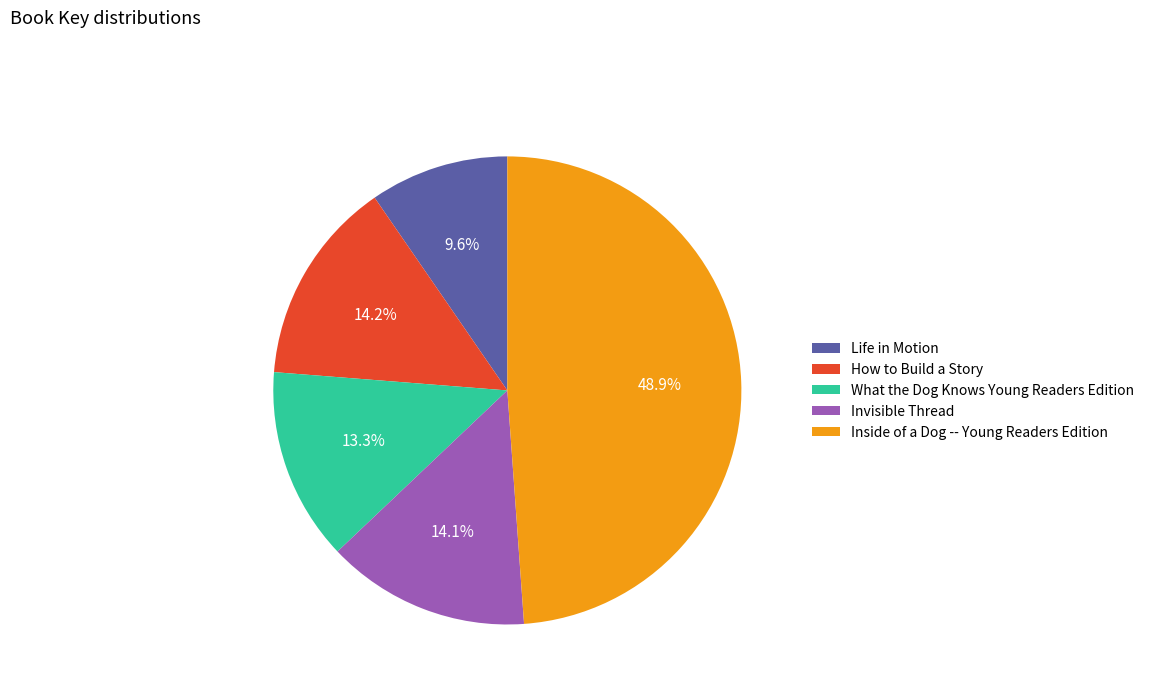

Which category has the biggest portion of the pie?

Inside of a Dog -- Young Readers Edition